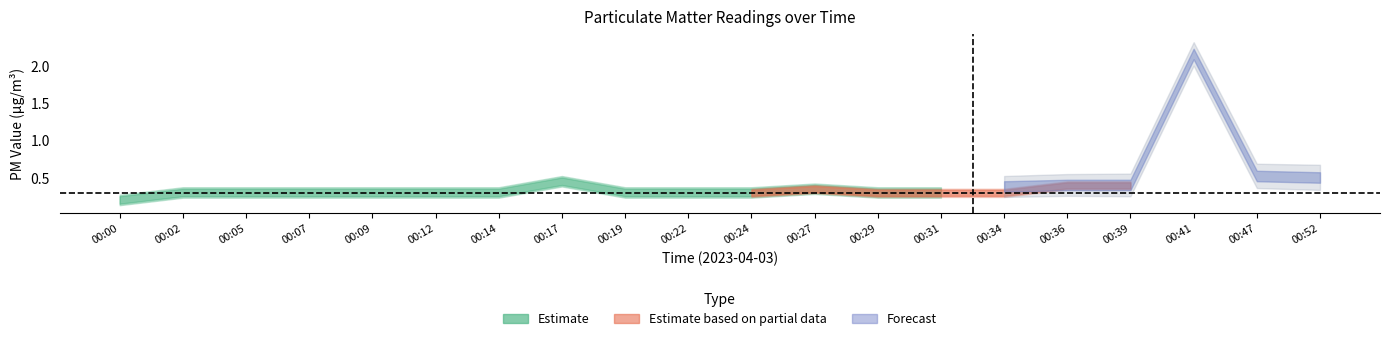

Count the P1 values in the range 0 to 1.

19